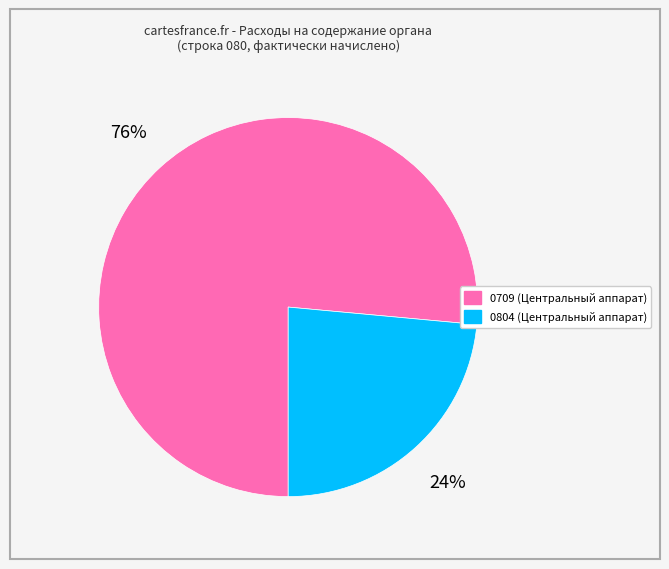

How many slices are in this pie chart?

2